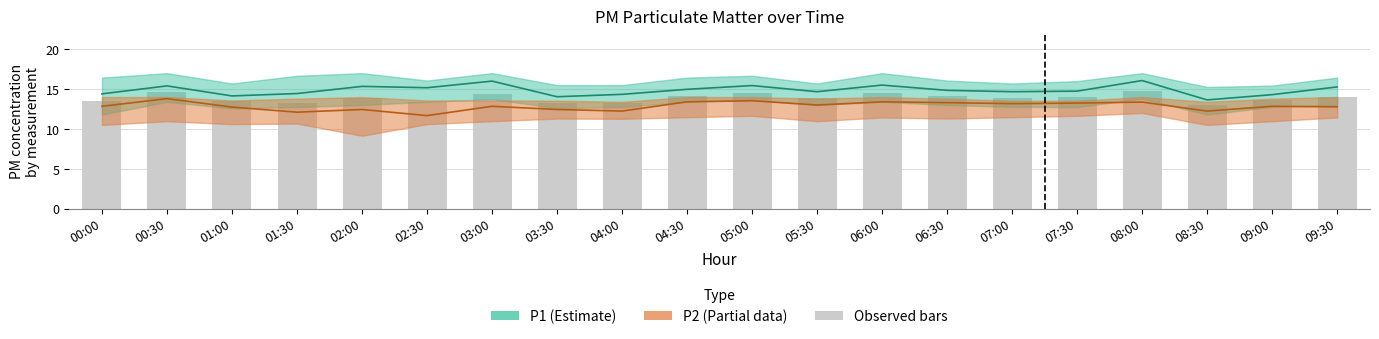

Reading left to right, what are all the values shown in this chart?

P1: 14.4	15.4	14.2	14.5	15.4	15.2	16.0	14.1	14.4	15.0	15.5	14.7	15.5	14.9	14.7	14.8	16.1	13.7	14.3	15.3
P2: 12.9	13.8	12.8	12.1	12.5	11.7	12.9	12.5	12.3	13.4	13.6	13.0	13.4	13.3	13.2	13.3	13.4	12.3	12.9	12.8
bars: 13.5	14.6	13.5	13.3	13.9	13.4	14.4	13.3	13.3	14.2	14.5	13.9	14.5	14.1	13.9	14.0	14.8	13.0	13.6	14.1